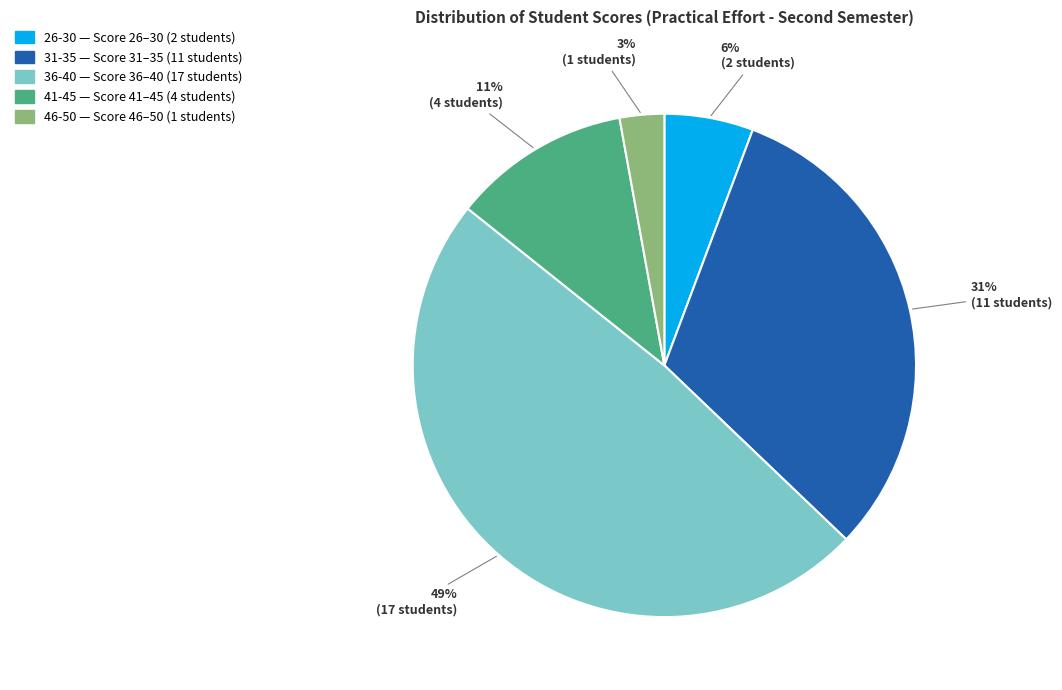

The 41-45 slice represents 11% of the pie. True or false?

True